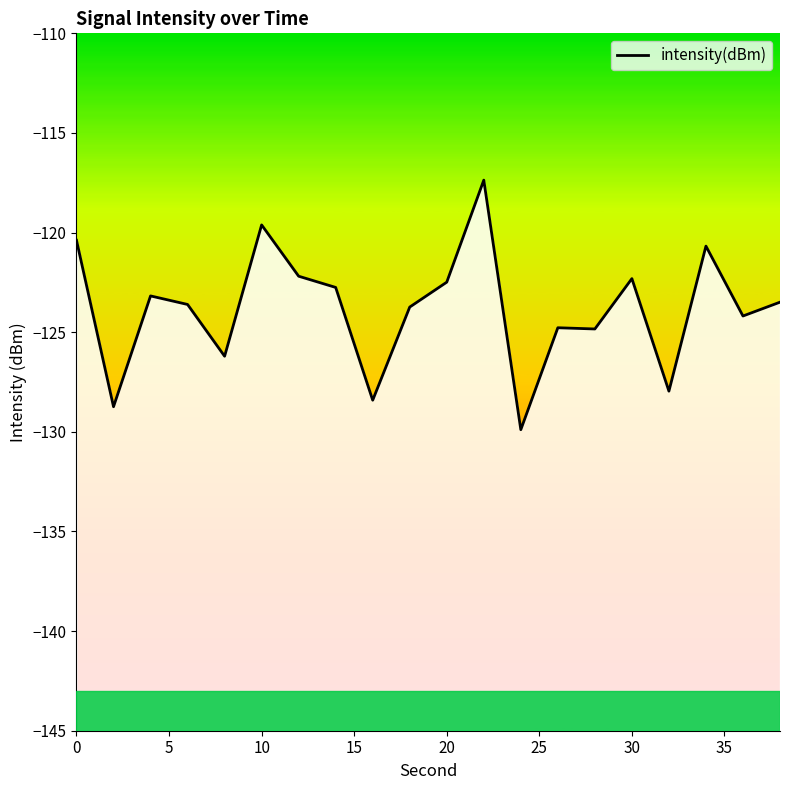

What is the difference between the second highest and second lowest values?

9.1